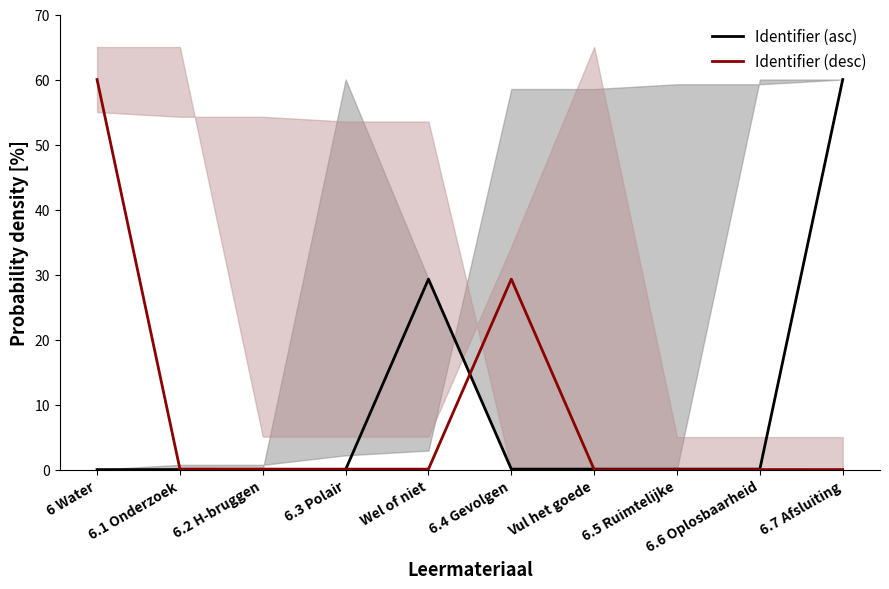

Which series has the largest range (max minus min)?

Identifier (asc)